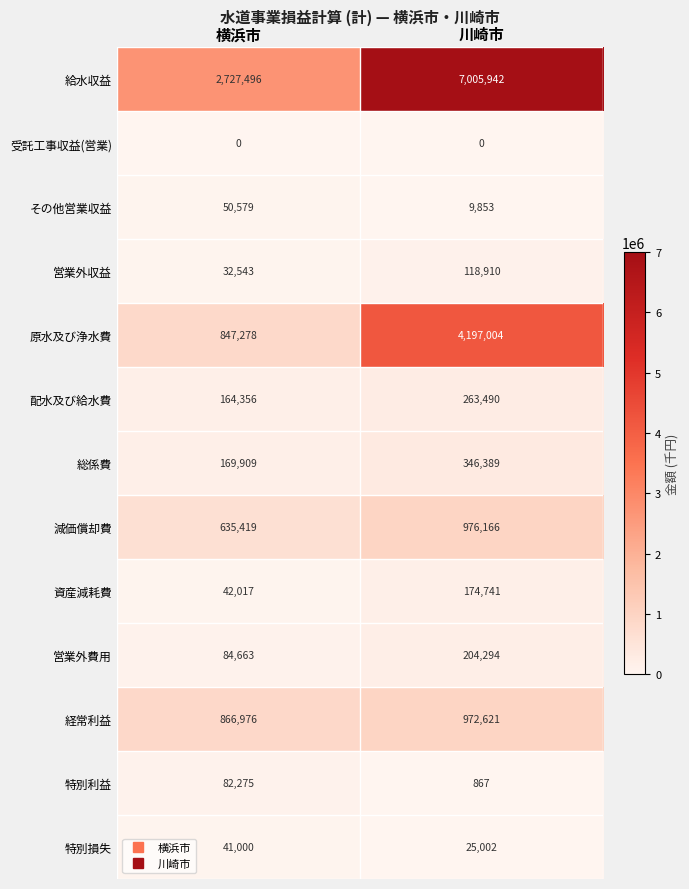

At 横浜市, list the series in order from largest to smallest.

給水収益, 経常利益, 原水及び浄水費, 減価償却費, 総係費, 配水及び給水費, 営業外費用, 特別利益, その他営業収益, 資産減耗費, 特別損失, 営業外収益, 受託工事収益(営業)